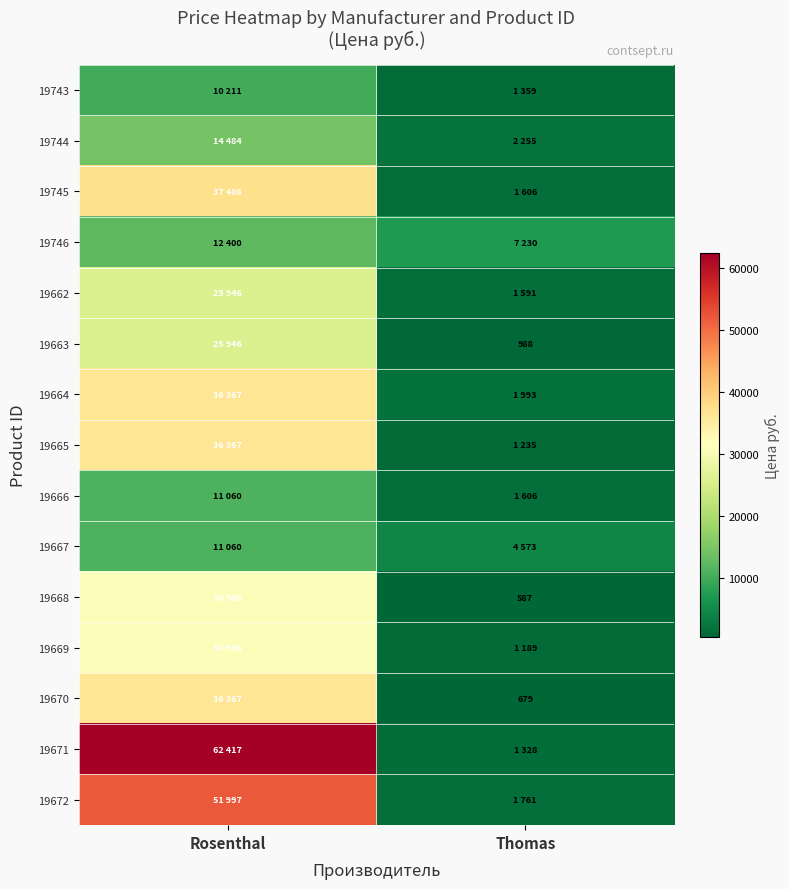

How many series are shown in this chart?

15